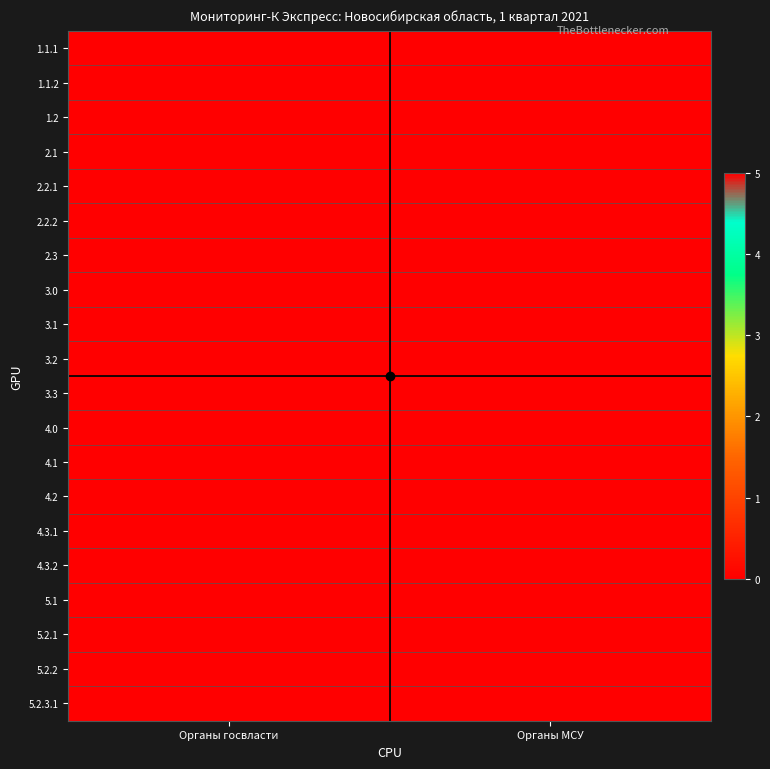

What is the difference between the highest and lowest values at Органы МСУ?

5